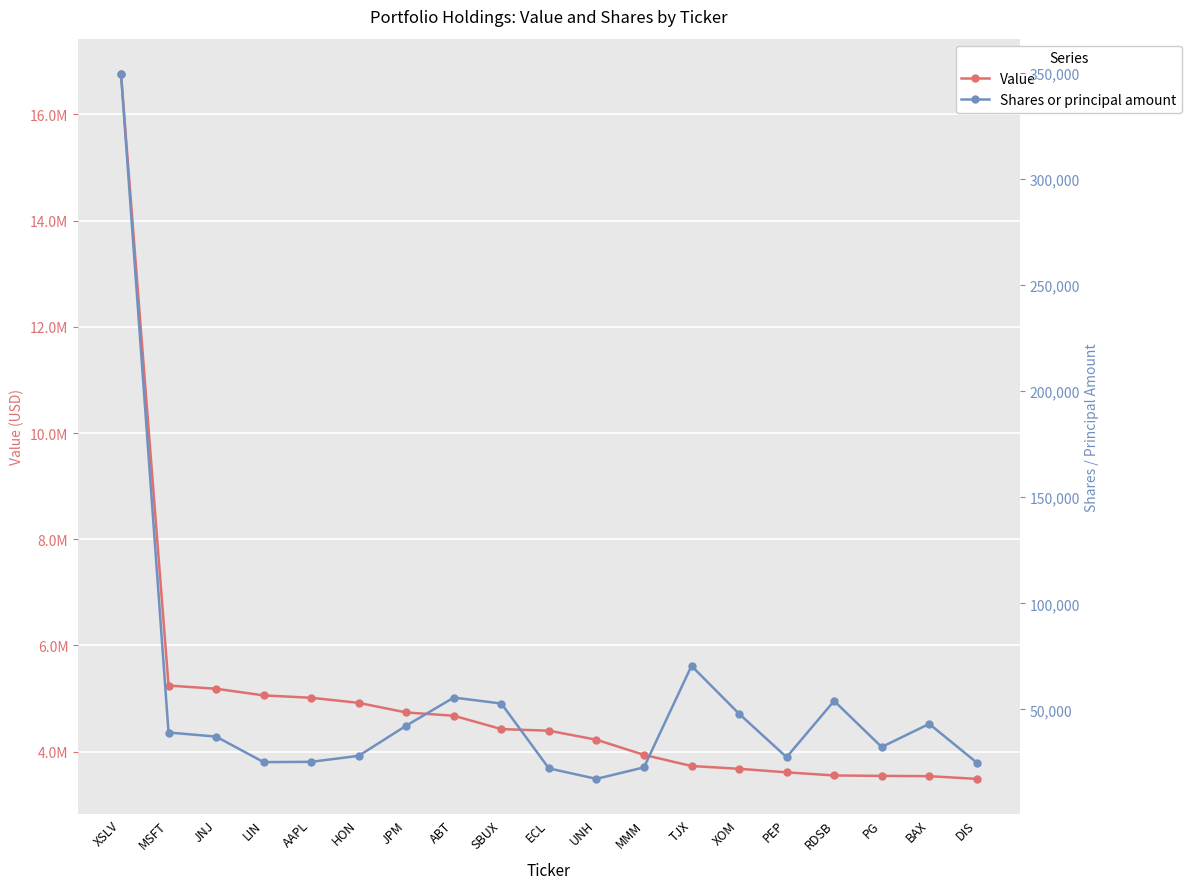

Where is Value nearest to the value 10125000?

MSFT